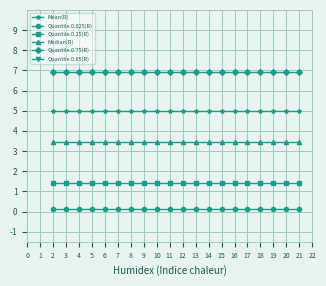

Reading left to right, list all the values displayed in this chart.

Mean(R): 5.0	5.0	5.0	5.0	5.0	5.0	5.0	5.0	5.0	5.0	5.0	5.0	5.0	5.0	5.0	5.0	5.0	5.0	5.0	5.0
Quantile.0.025(R): 0.1	0.1	0.1	0.1	0.1	0.1	0.1	0.1	0.1	0.1	0.1	0.1	0.1	0.1	0.1	0.1	0.1	0.1	0.1	0.1
Quantile.0.25(R): 1.4	1.4	1.4	1.4	1.4	1.4	1.4	1.4	1.4	1.4	1.4	1.4	1.4	1.4	1.4	1.4	1.4	1.4	1.4	1.4
Median(R): 3.5	3.5	3.5	3.5	3.5	3.5	3.5	3.5	3.5	3.5	3.5	3.5	3.5	3.5	3.5	3.5	3.5	3.5	3.5	3.5
Quantile.0.75(R): 6.9	6.9	6.9	6.9	6.9	6.9	6.9	6.9	6.9	6.9	6.9	6.9	6.9	6.9	6.9	6.9	6.9	6.9	6.9	6.9
Quantile.0.95(R): 15.0	15.0	15.0	15.0	15.0	15.0	15.0	15.0	15.0	15.0	15.0	15.0	15.0	15.0	15.0	15.0	15.0	15.0	15.0	15.0